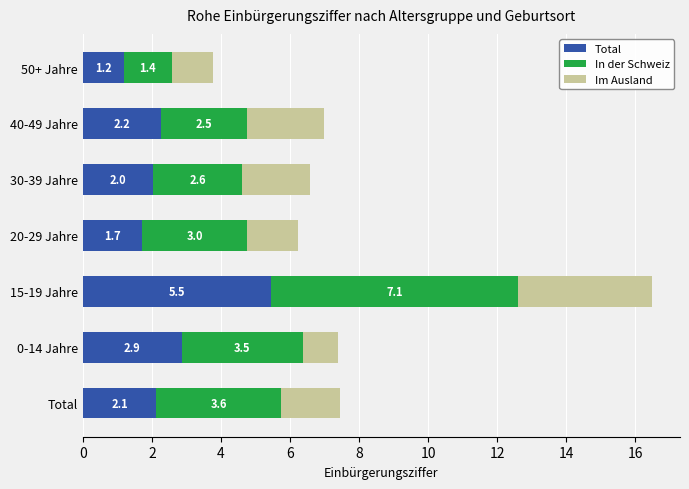

The value of Total at 30-39 Jahre is 3.5. True or false?

False